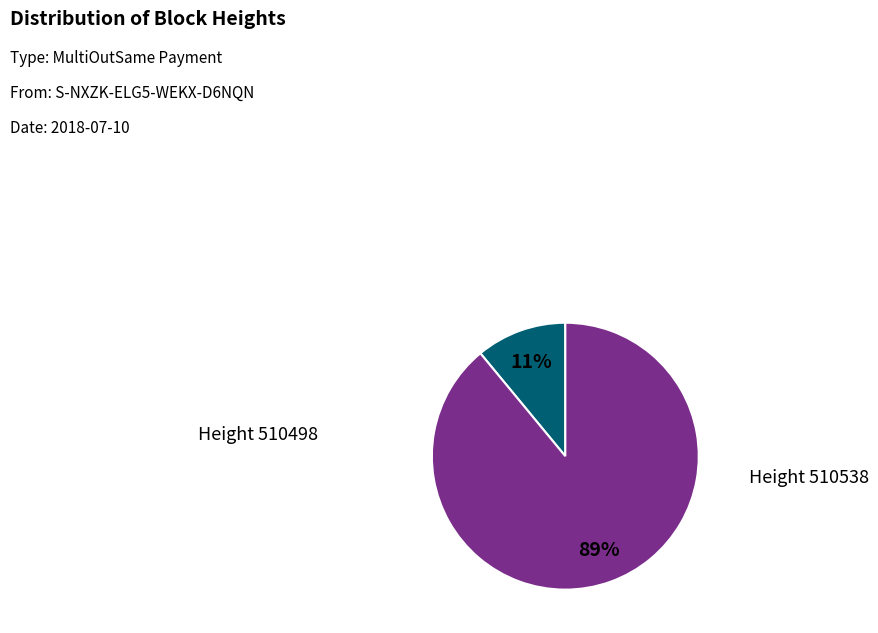

To the nearest percent, what is the difference between the largest and smallest slice percentages?

78%